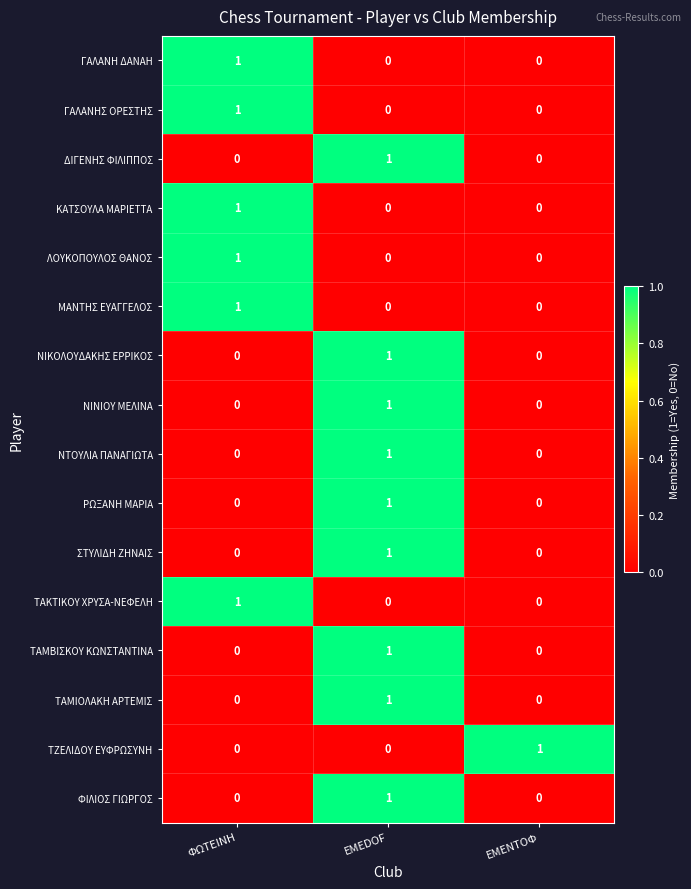

At which label does ΤΑΜΙΟΛΑΚΗ ΑΡΤΕΜΙΣ reach its peak?

EMEDOF